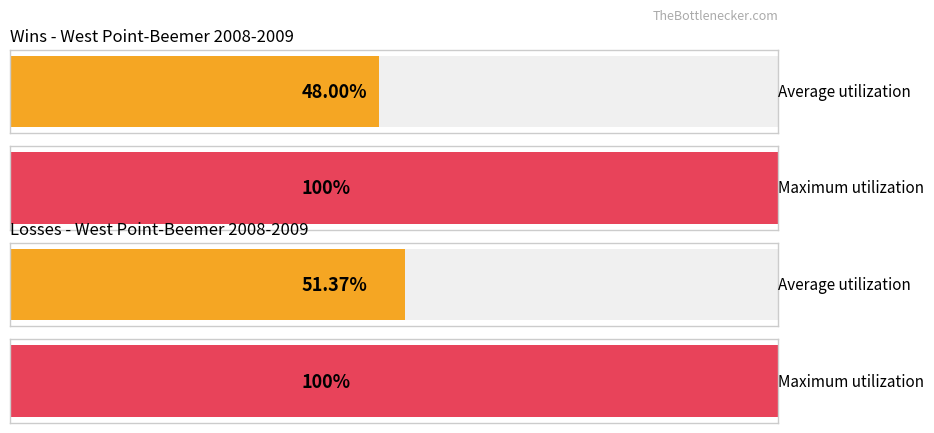

The L series shows 11 at 21. True or false?

False